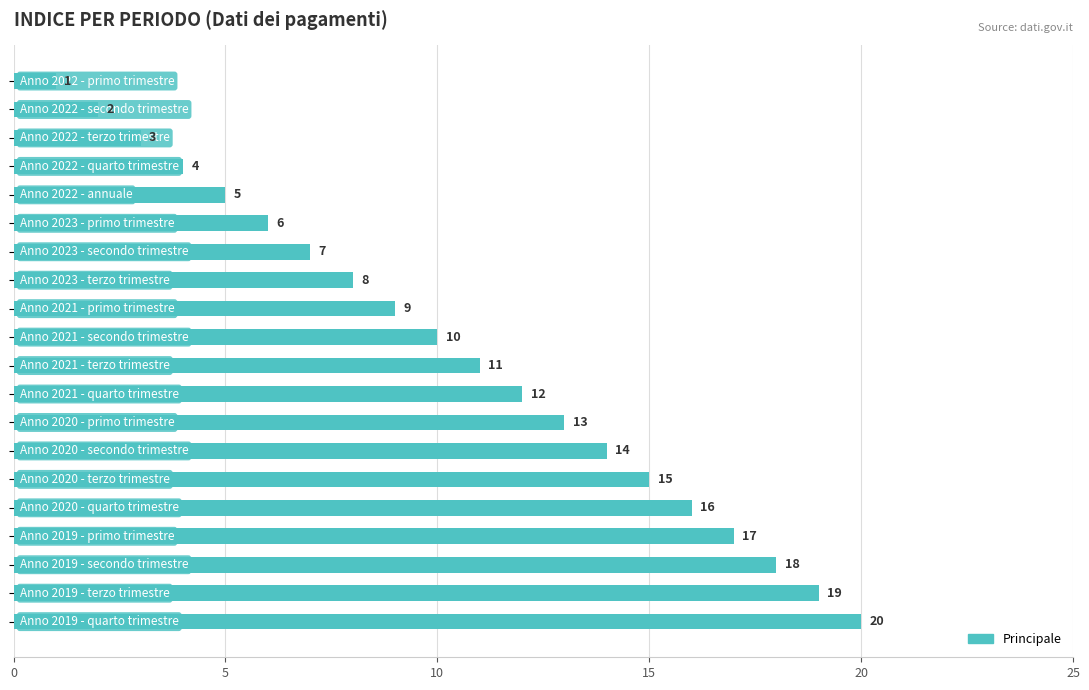

What is the sum of all values?

210